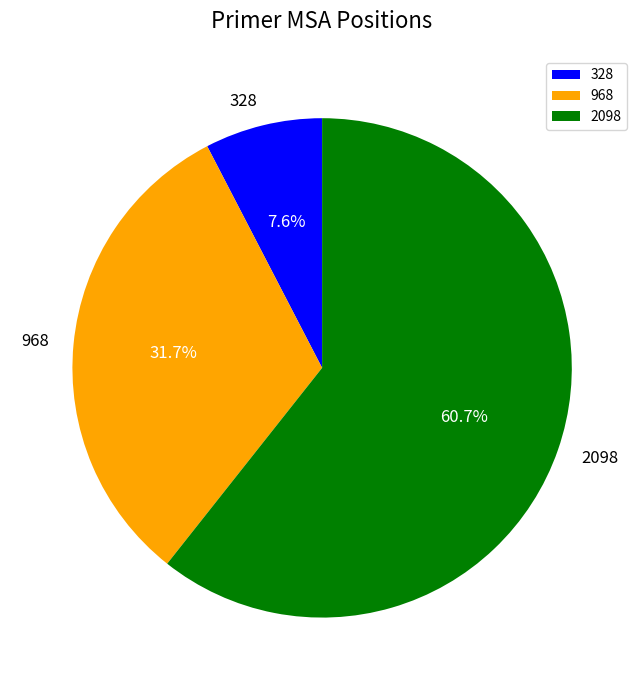

Count the number of slices in the pie.

3